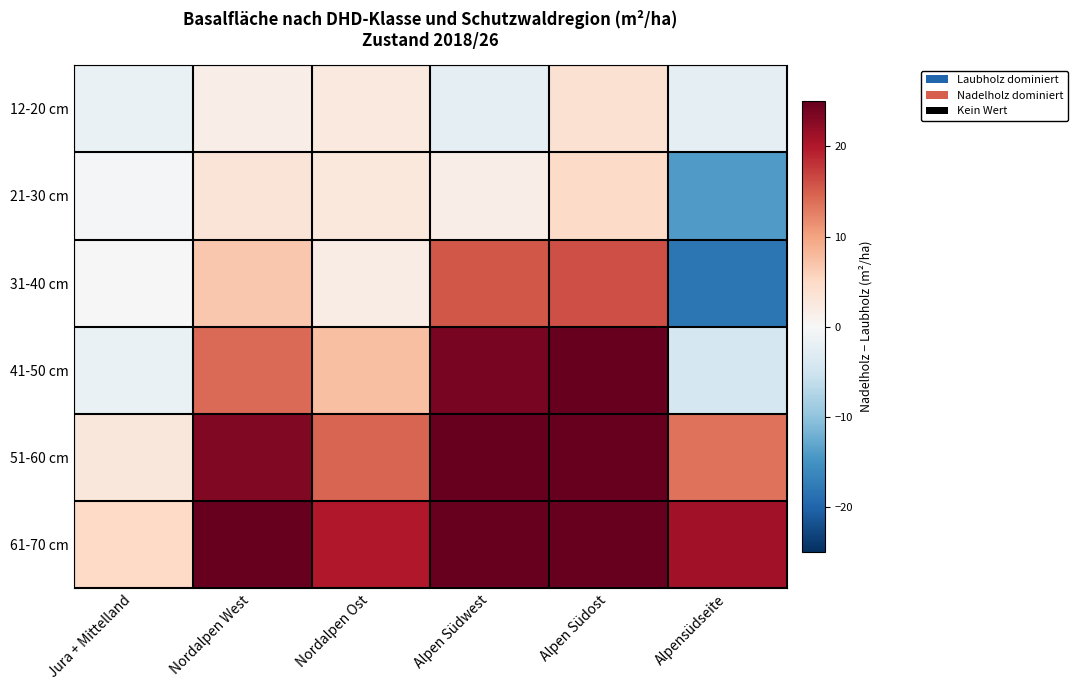

What is the total value across all series at Nordalpen West?

78.0